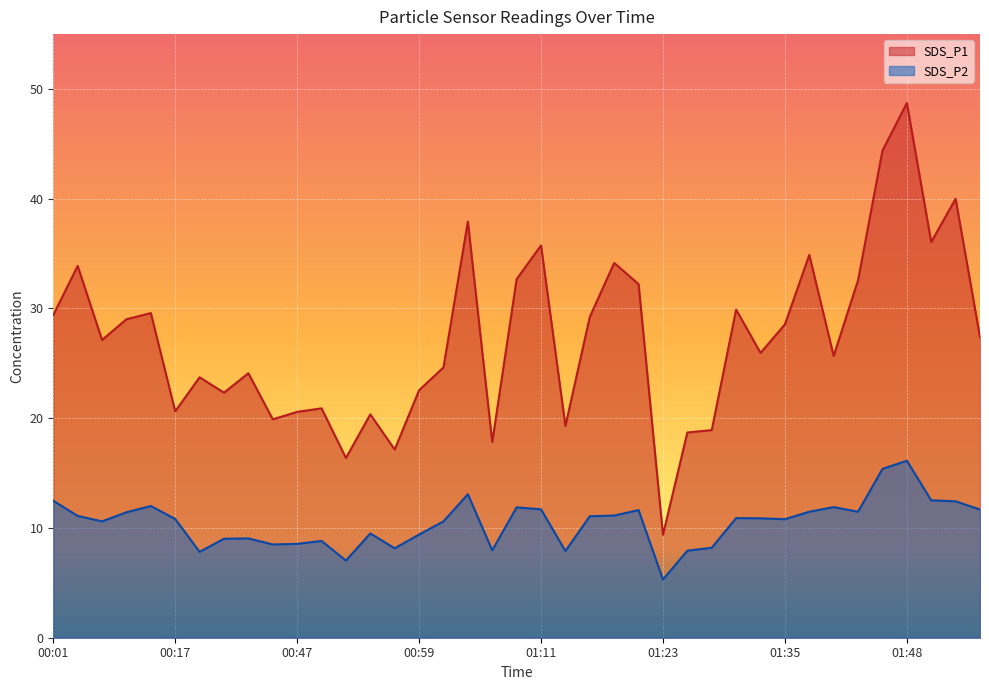

Which category has the highest value across all series?

01:48